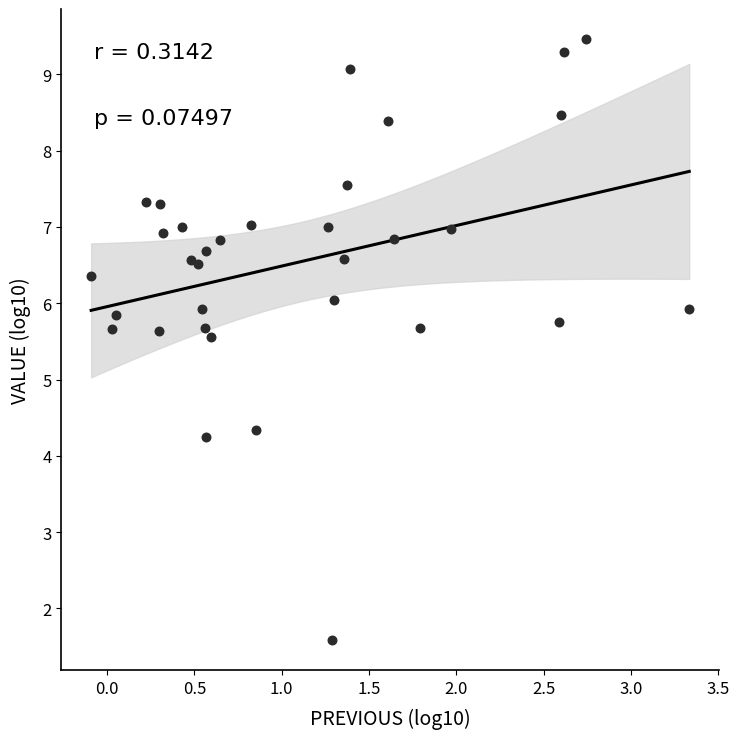

What is the range of X values (max minus min)?

3.4